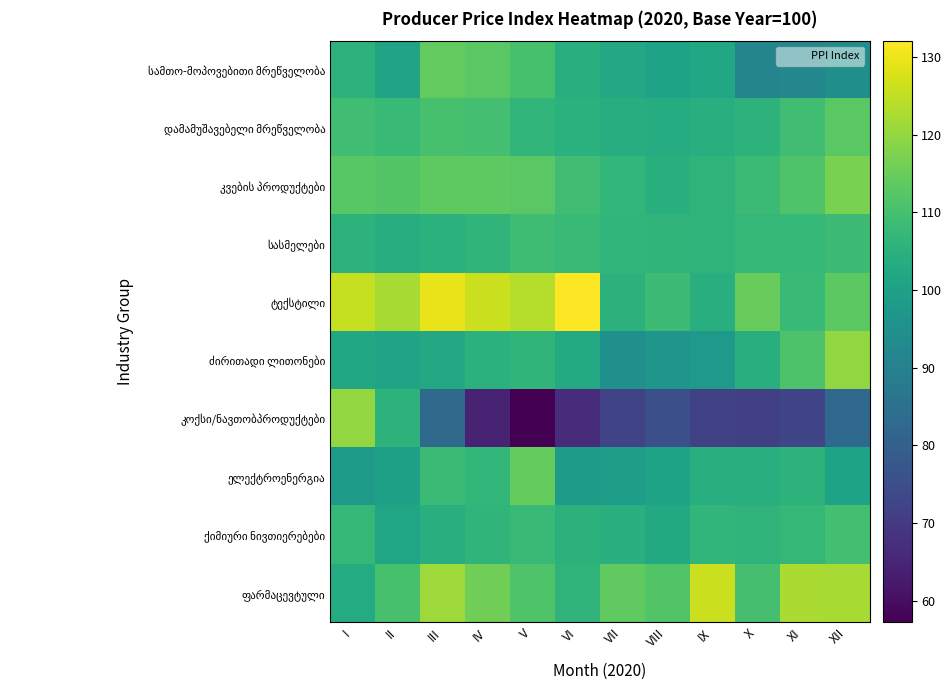

Which has a higher value, VI or X?

VI